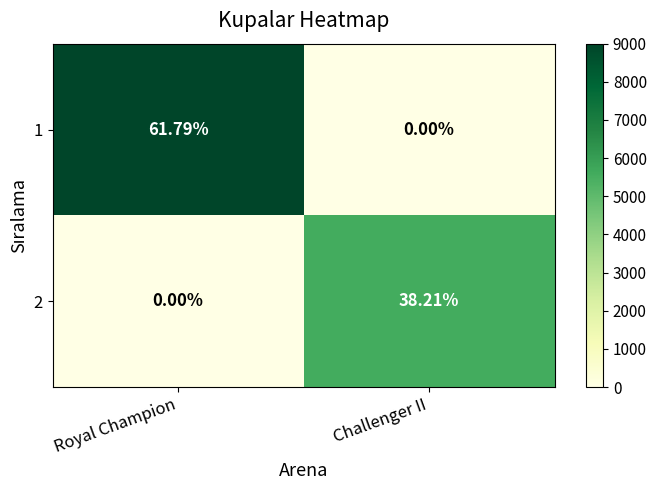

Which category has the highest value in the 1 series?

Royal Champion